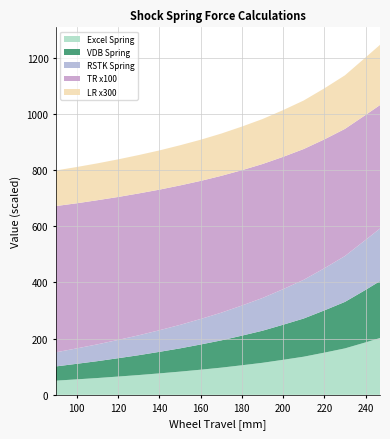

What are all the series names shown in the legend?

Excel Spring, VDB Spring, RSTK Spring, TR x100, LR x300